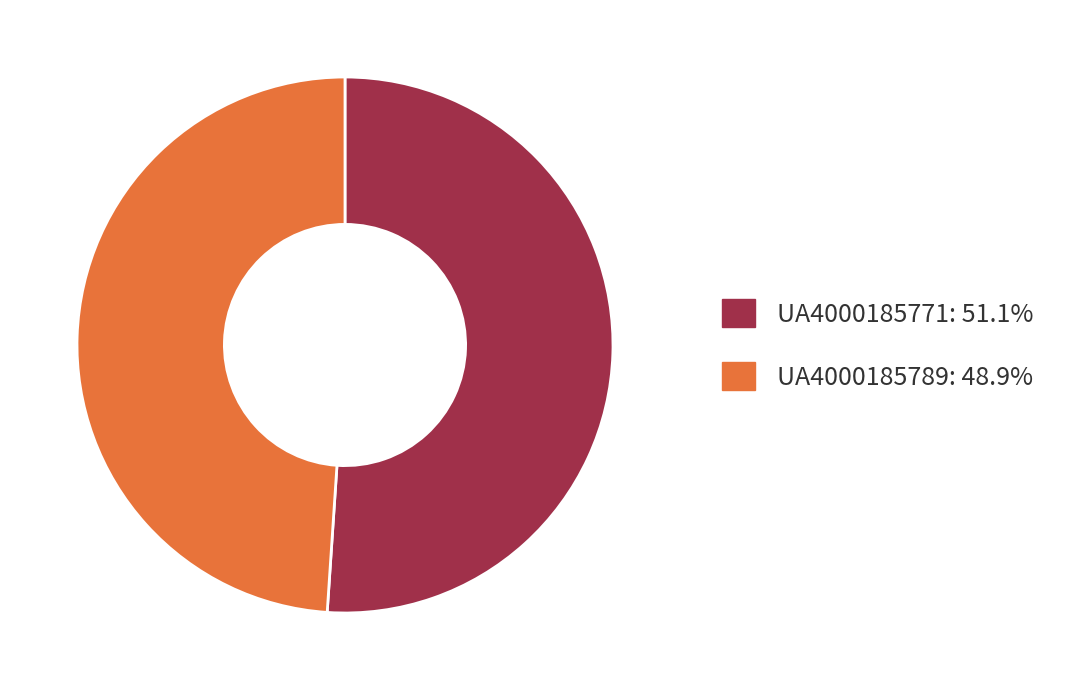

What is the majority slice?

UA4000185771